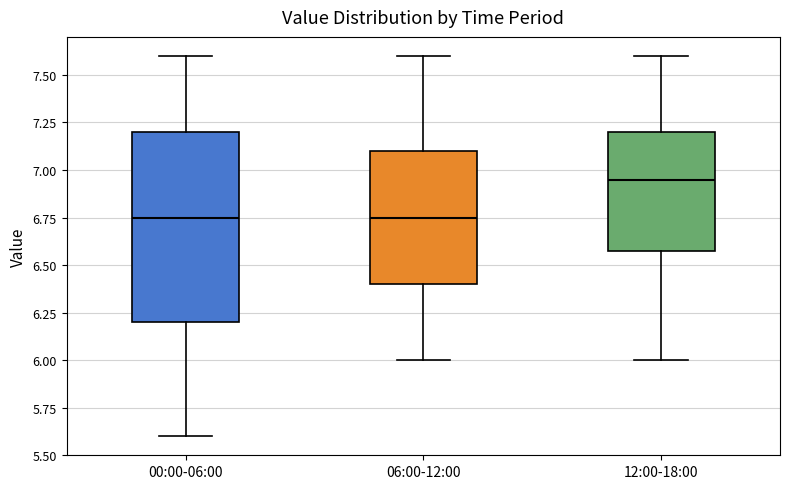

Reading left to right, read every box against the y-axis: the position of its median line, the range the box covers, and the ends of its whiskers. The values are not printed on the chart, so give them approximately, as read against the axis.

00:00-06:00: median 6.75, box 6.20 to 7.20, whiskers 5.60 to 7.60
06:00-12:00: median 6.75, box 6.40 to 7.10, whiskers 6.00 to 7.60
12:00-18:00: median 6.95, box 6.60 to 7.20, whiskers 6.00 to 7.60